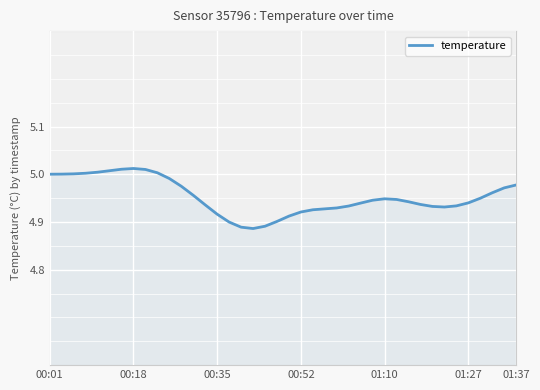

What is the minimum value shown in the chart?

4.9